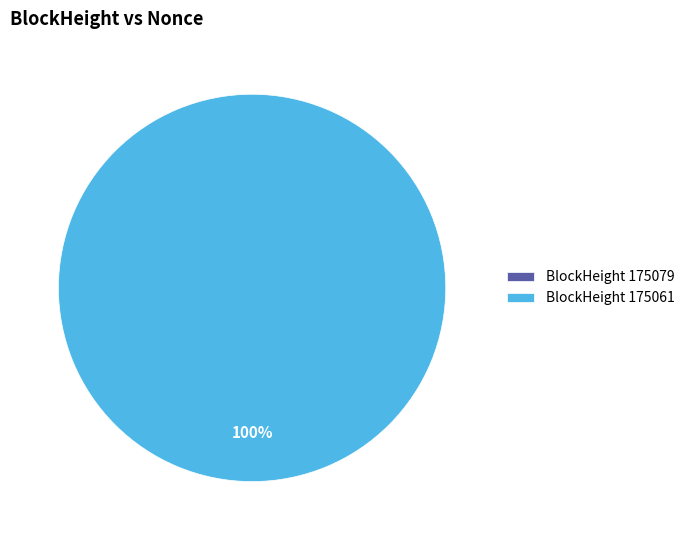

Is there a majority slice in this chart?

Yes